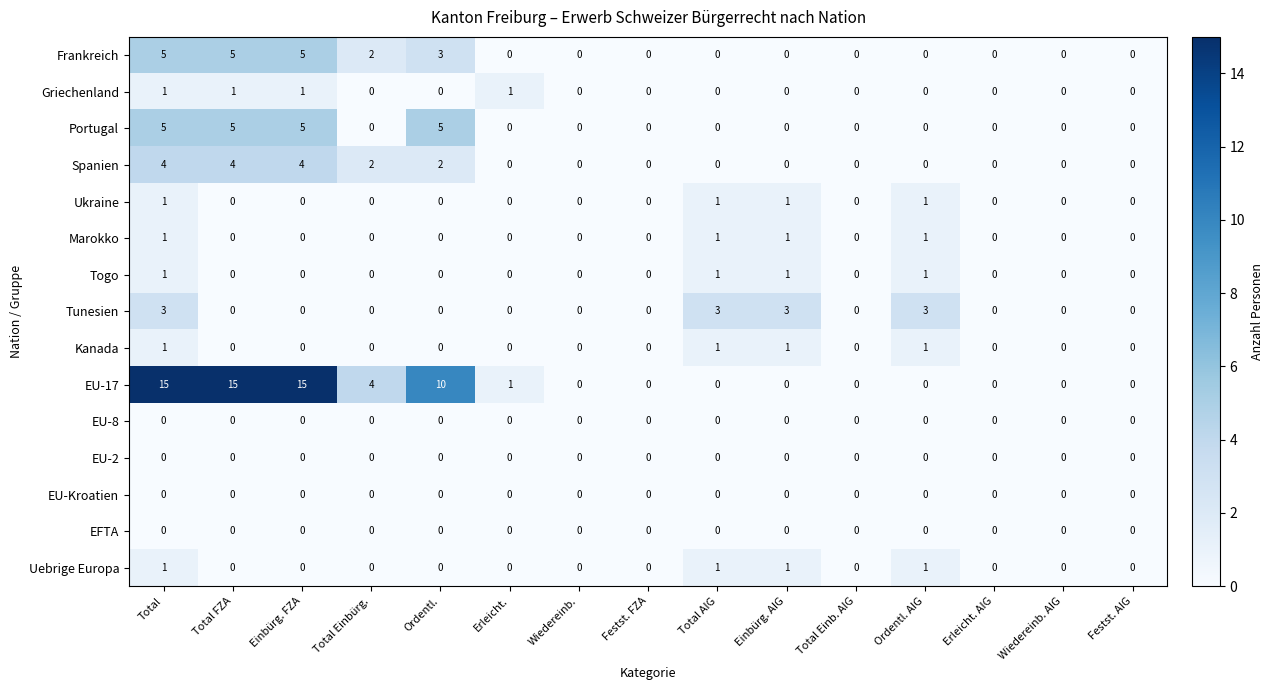

Which series has the largest total across all categories?

EU-17